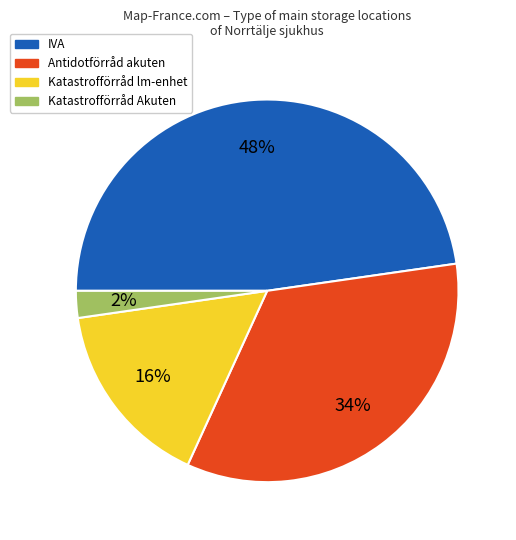

To the nearest percent, what portion does Katastrofförråd lm-enhet represent?

16%